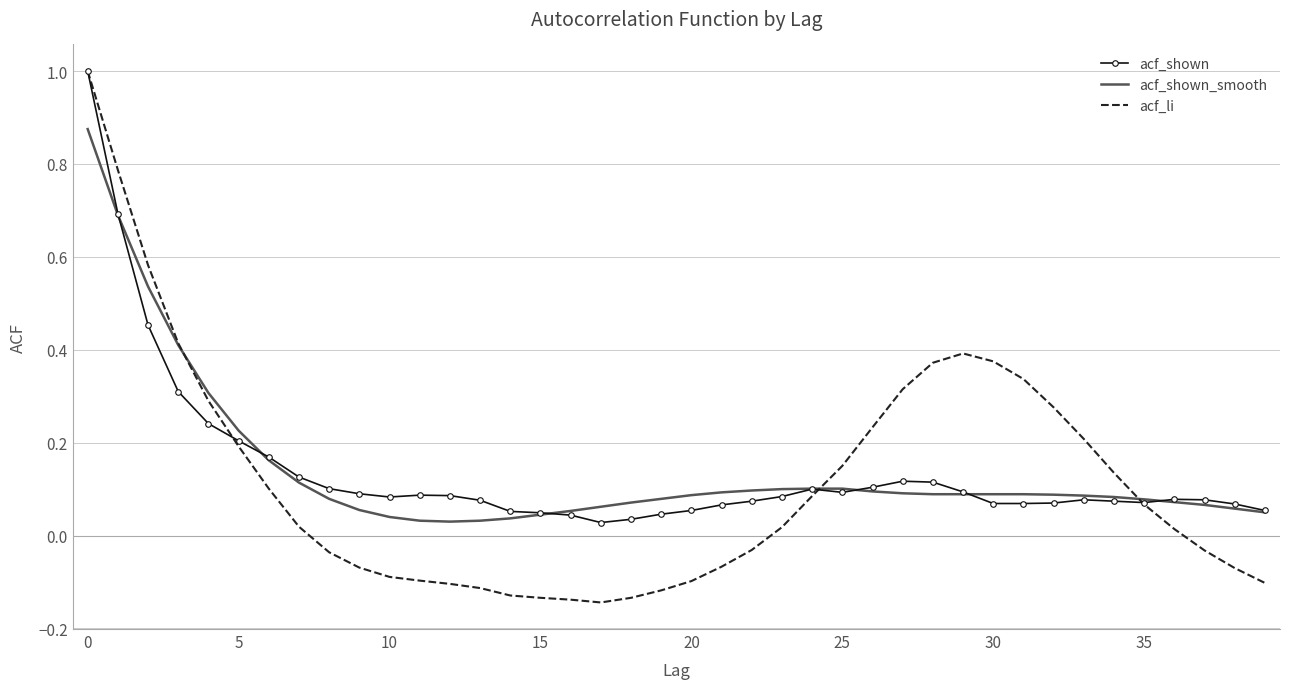

Which series has the largest range (max minus min)?

acf_li